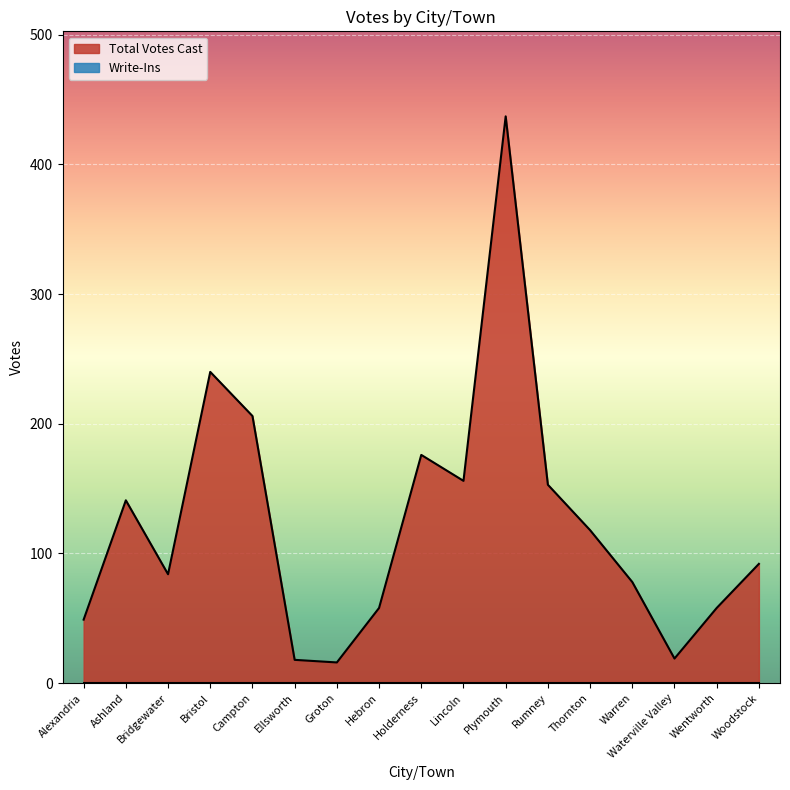

Between Thornton and Hebron, which is larger?

Thornton